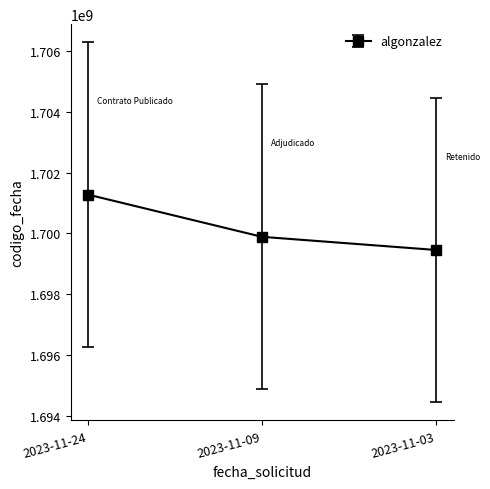

Where is the data nearest to the value 1700366686?

2023-11-09